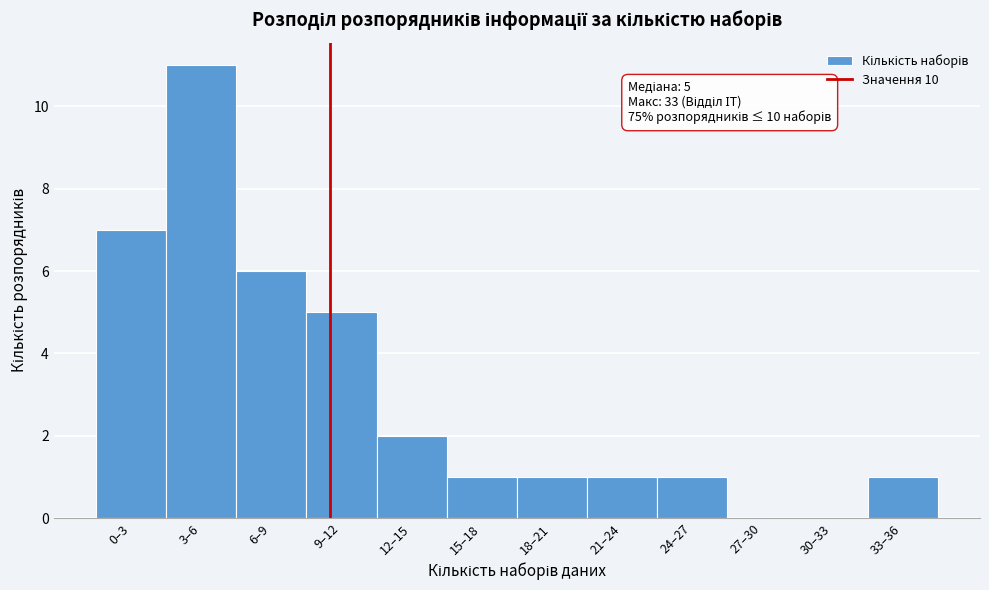

Reading left to right, list all the values displayed in this chart.

0–3=7	3–6=11	6–9=6	9–12=5	12–15=2	15–18=1	18–21=1	21–24=1	24–27=1	27–30=0	30–33=0	33–36=1